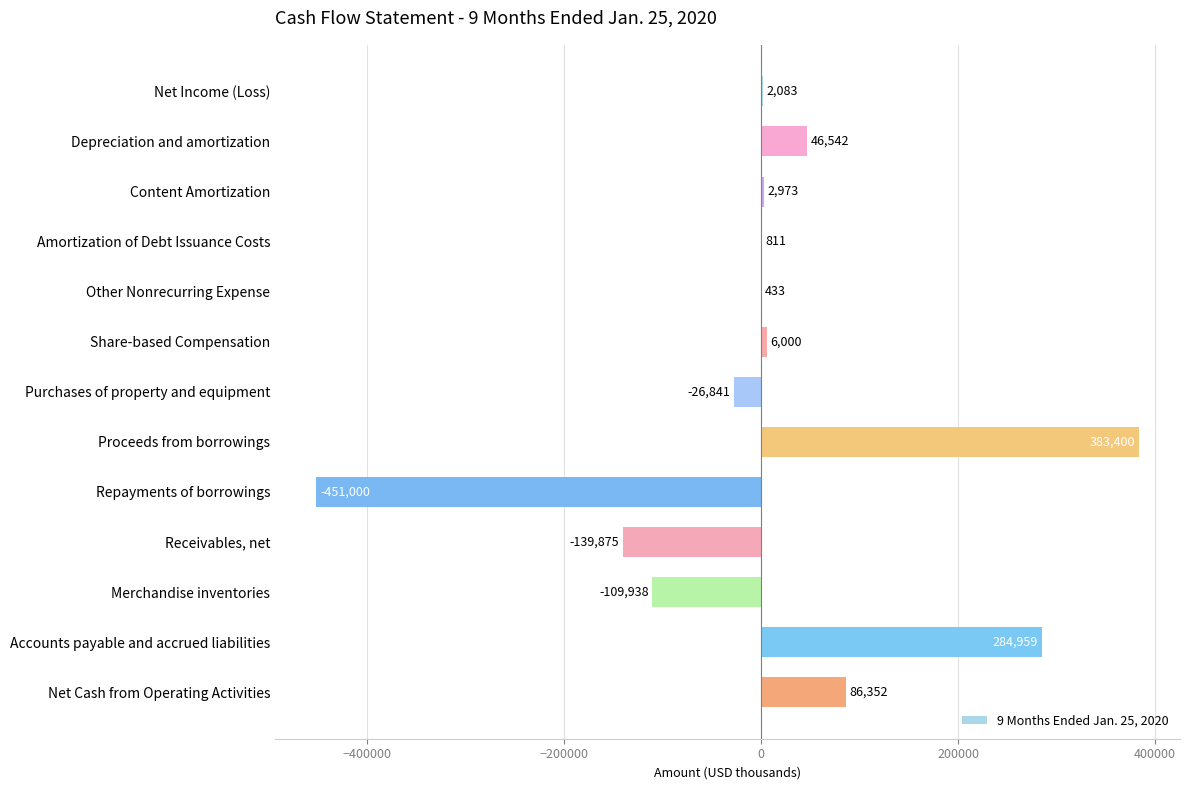

Reading top to bottom, what are all the values shown in this chart?

Net Income (Loss)=2083	Depreciation and amortization=46542	Content Amortization=2973	Amortization of Debt Issuance Costs=811	Other Nonrecurring Expense=433	Share-based Compensation=6000	Purchases of property and equipment=-26841	Proceeds from borrowings=383400	Repayments of borrowings=-451000	Receivables, net=-139875	Merchandise inventories=-109938	Accounts payable and accrued liabilities=284959	Net Cash from Operating Activities=86352